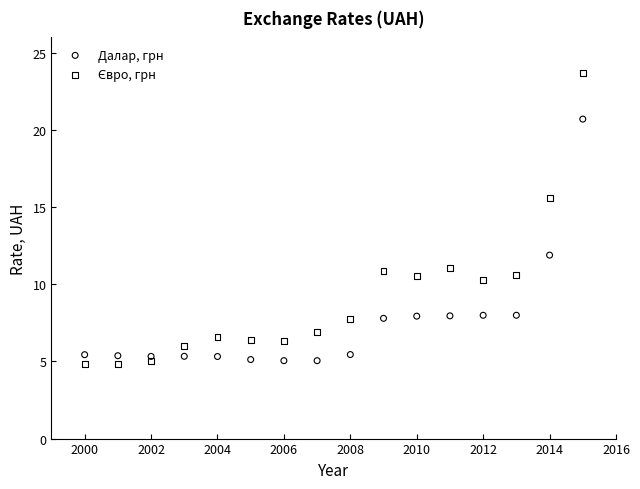

Across all data points, what is the range of Y values (max minus min)?

18.9